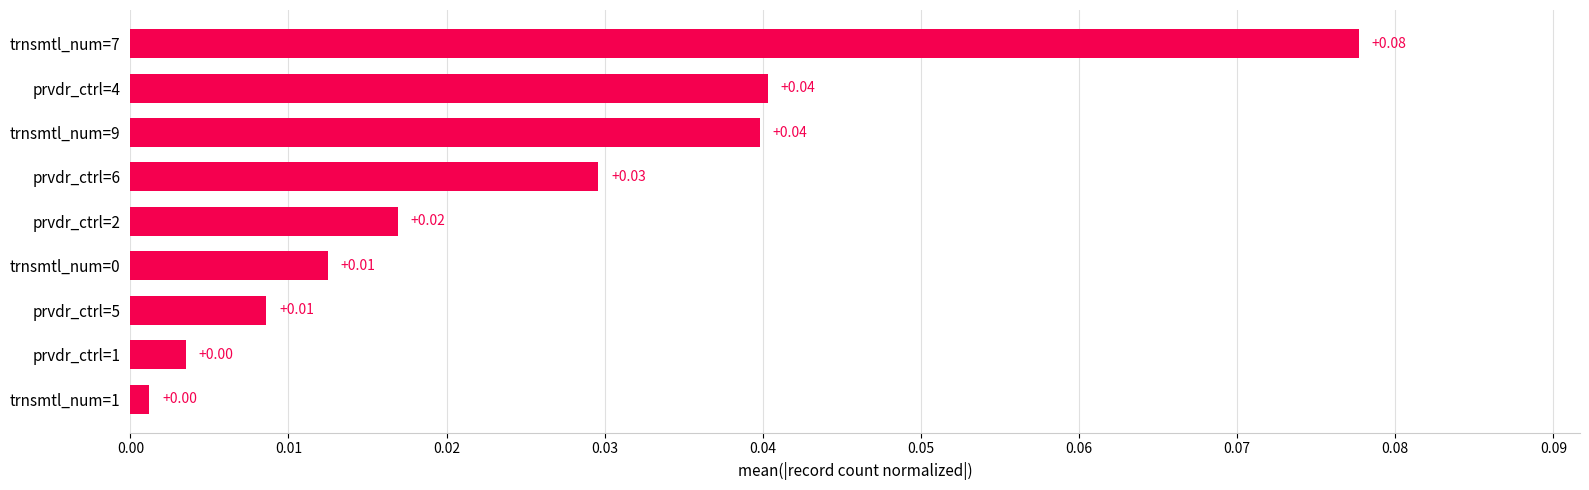

Between prvdr_ctrl=5 and trnsmtl_num=7, which is larger?

trnsmtl_num=7